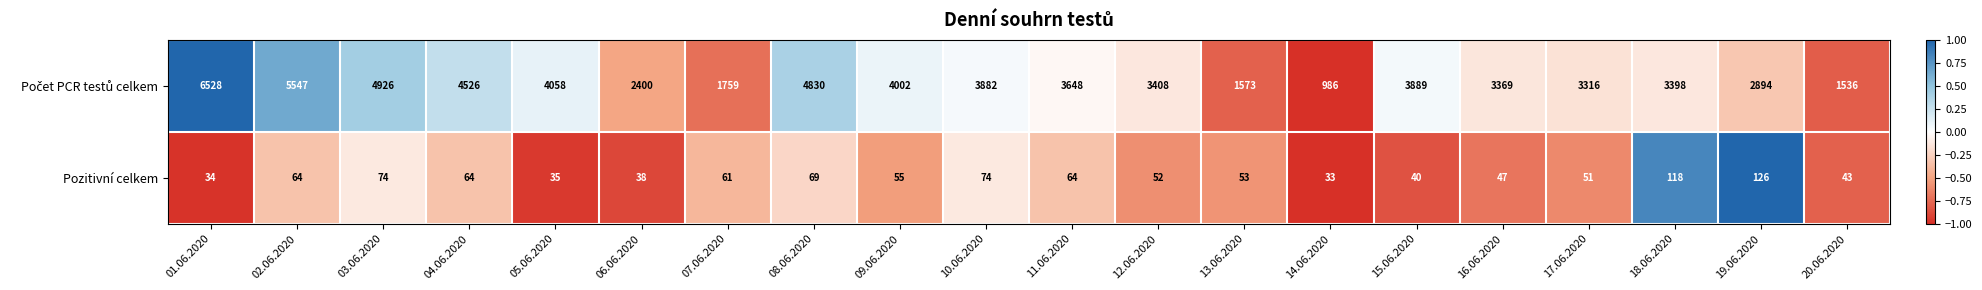

What is the total value across all series at 05.06.2020?

4093